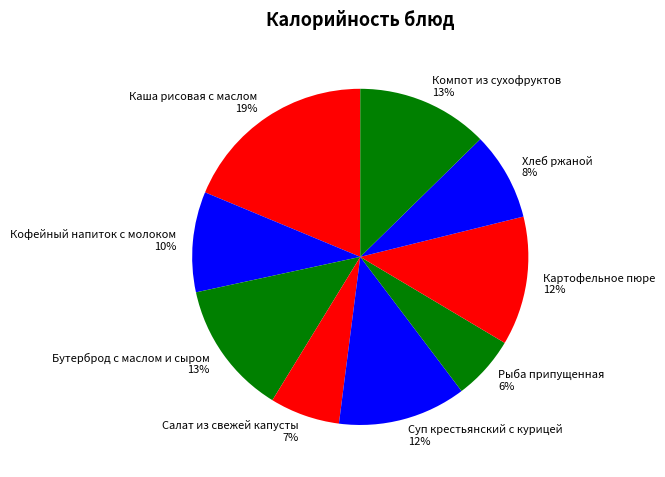

Does Суп крестьянский с курицей represent more than half of the total?

No